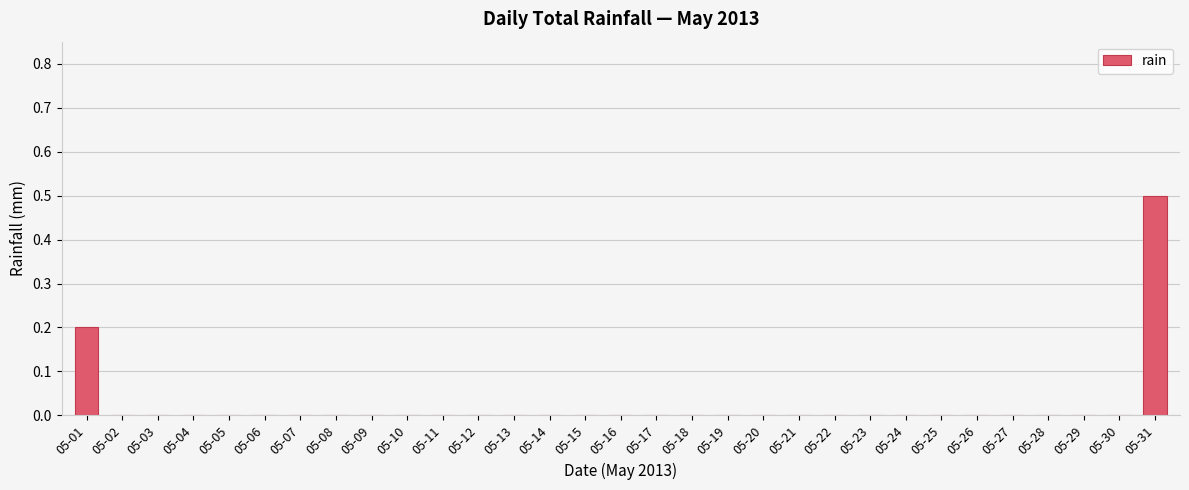

The chart shows a value of 0.0 at 05-04. True or false?

True